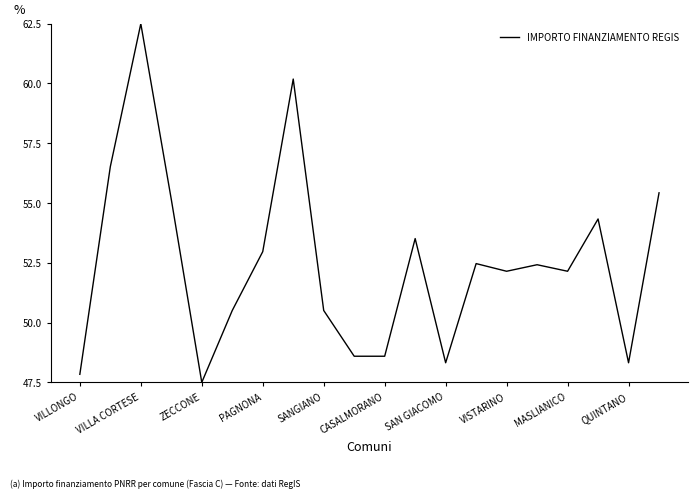

What is the maximum value shown in the chart?

62.5